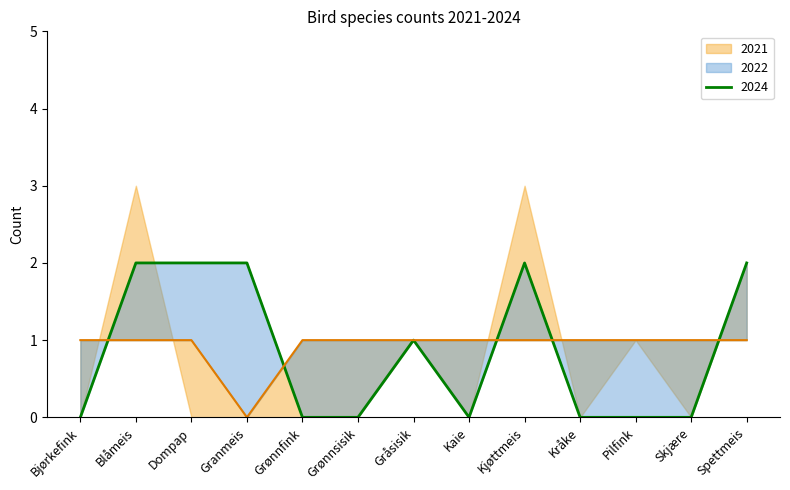

Which has a higher value, Grønnsisik or Granmeis?

Grønnsisik